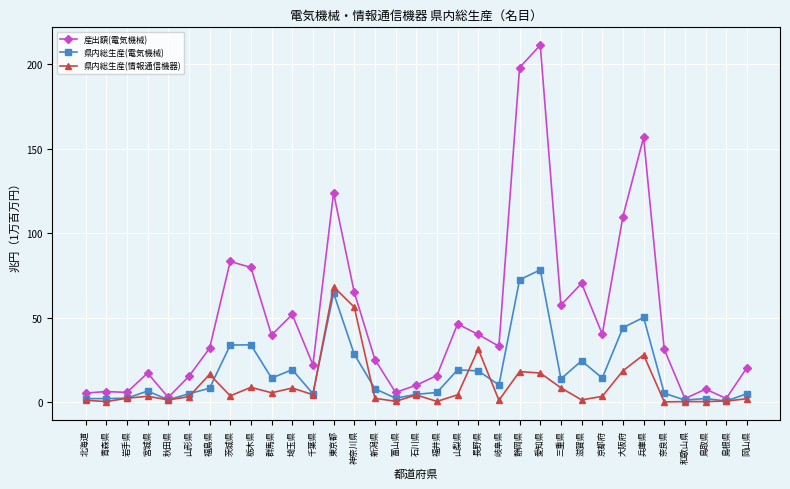

Which label corresponds to the largest value in the chart?

愛知県